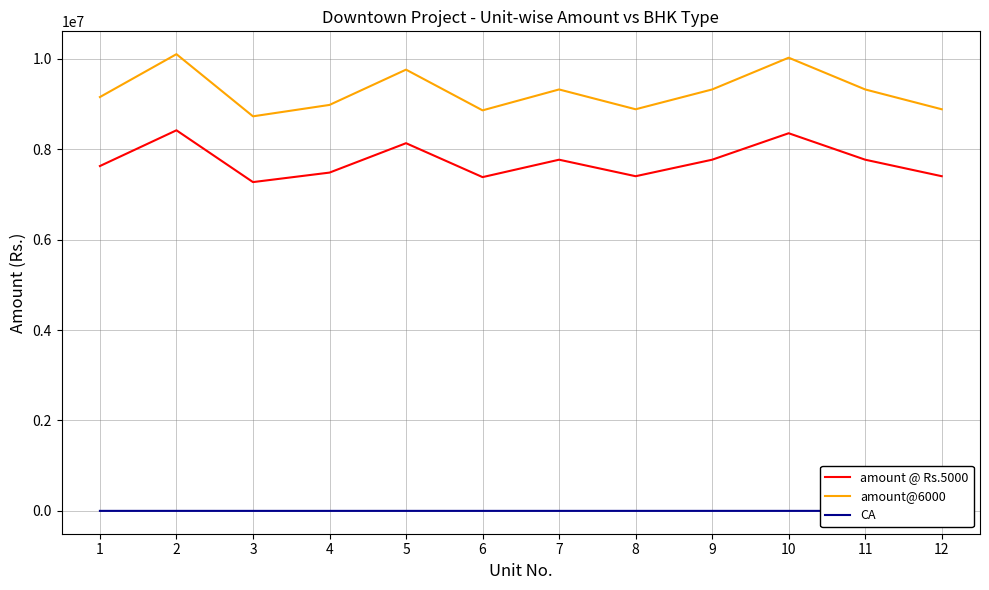

What is the total value across all series at 11?

17084553